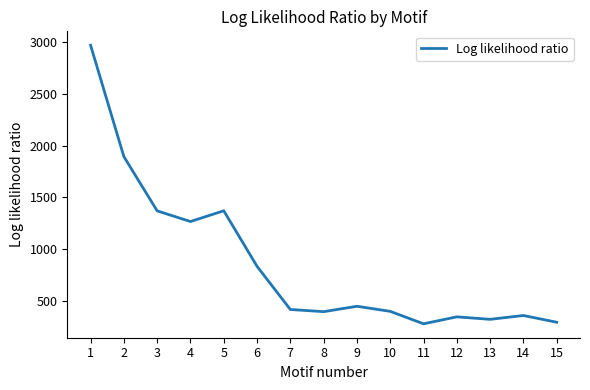

Approximately how many times larger is the value at 12 compared to 9?

0.8